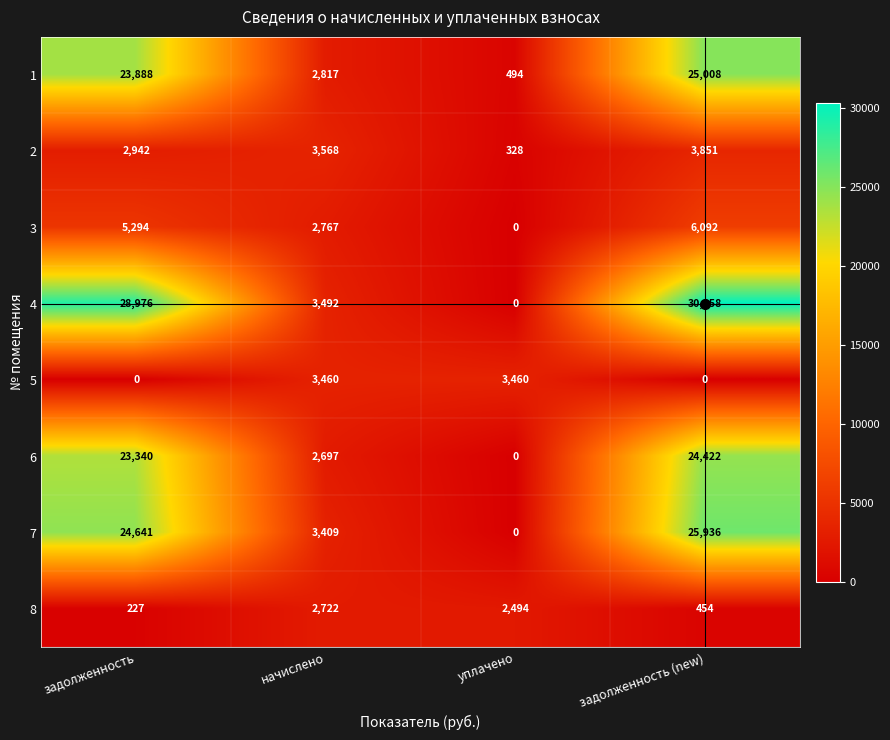

What is the total value across all series at задолженность (new)?

116121